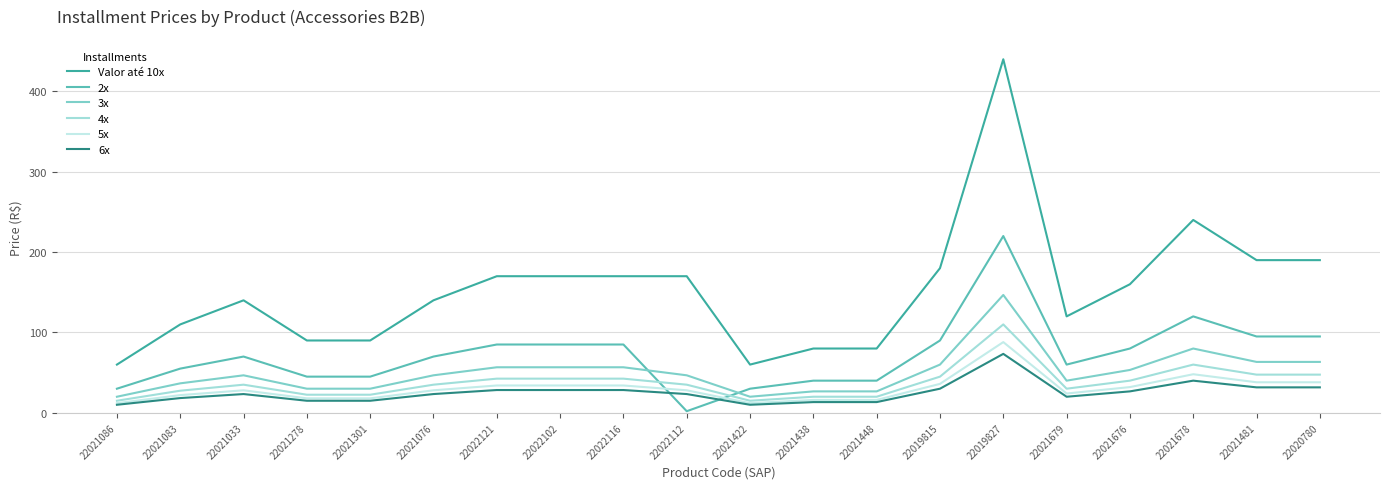

The Valor até 10x series shows 71.5 at 22022116. True or false?

False